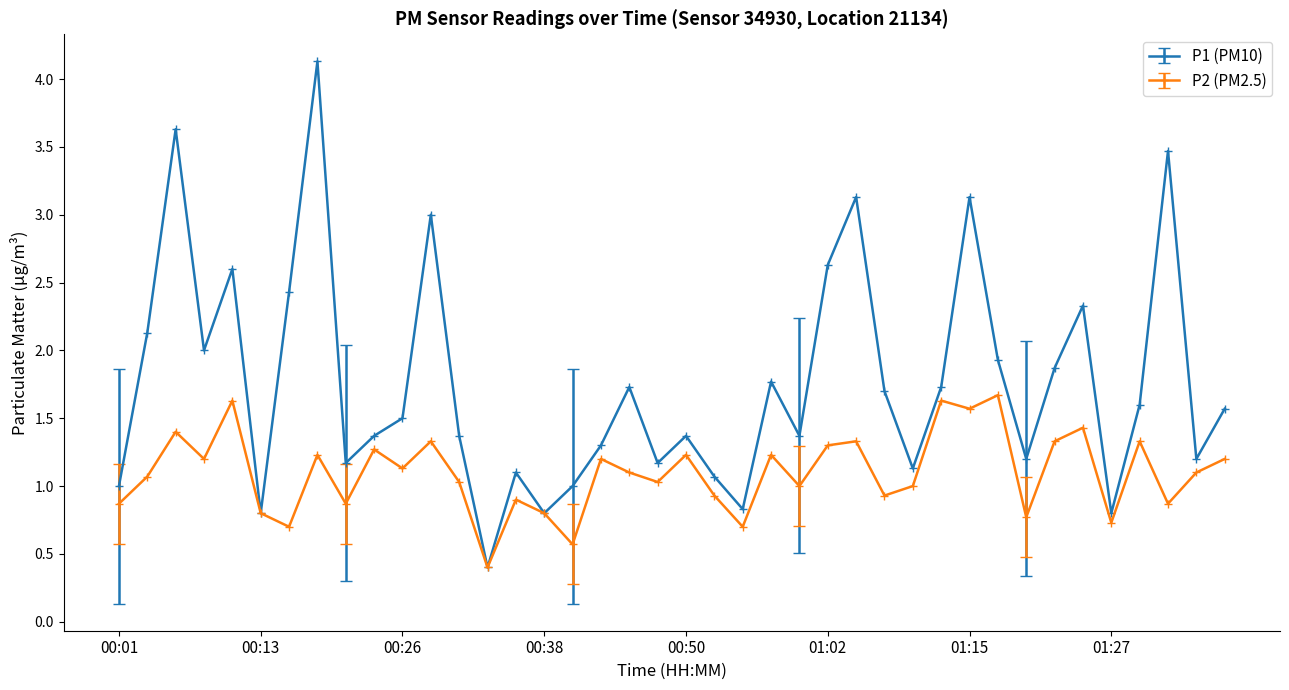

Rank the series by their average value, from highest to lowest.

P1 (PM10), P2 (PM2.5)